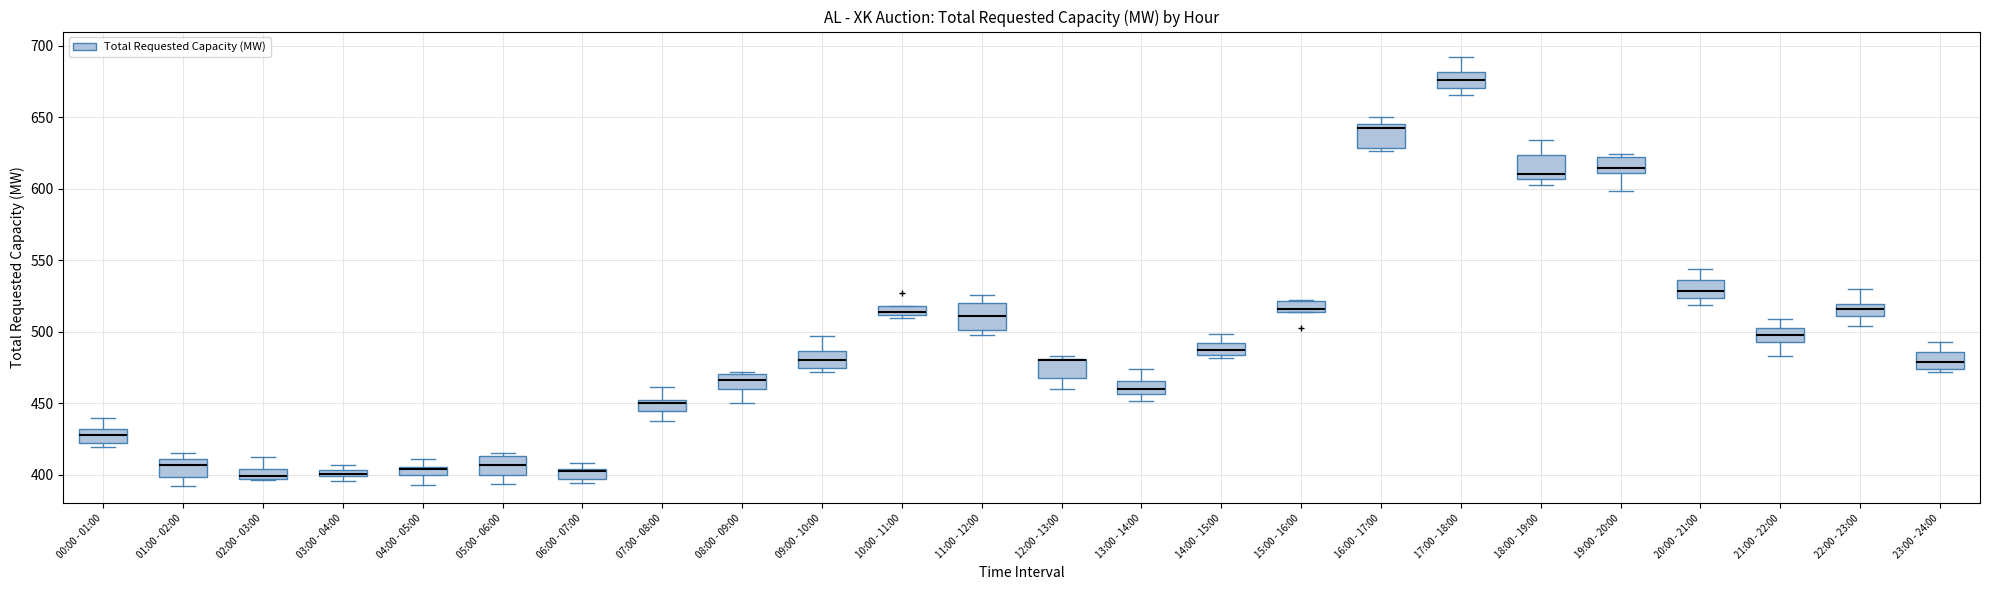

Where is the upper edge of the box for 18:00 - 19:00 on the y-axis? The values are not printed on the chart, so give them approximately, as read against the axis.

625